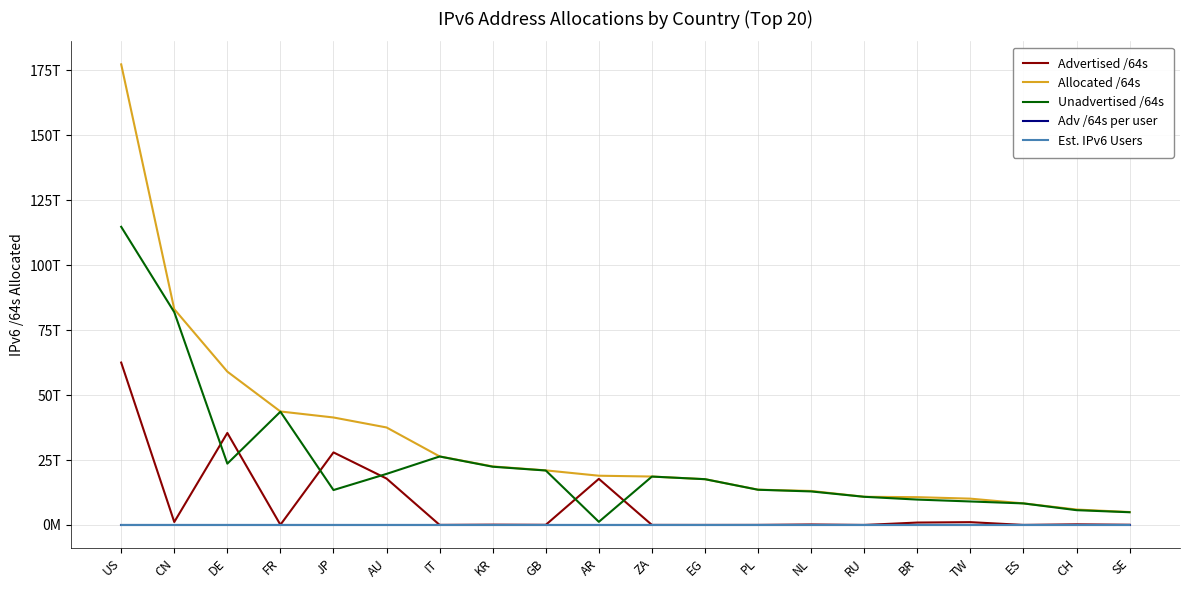

Which has a higher value, IT or AU?

AU